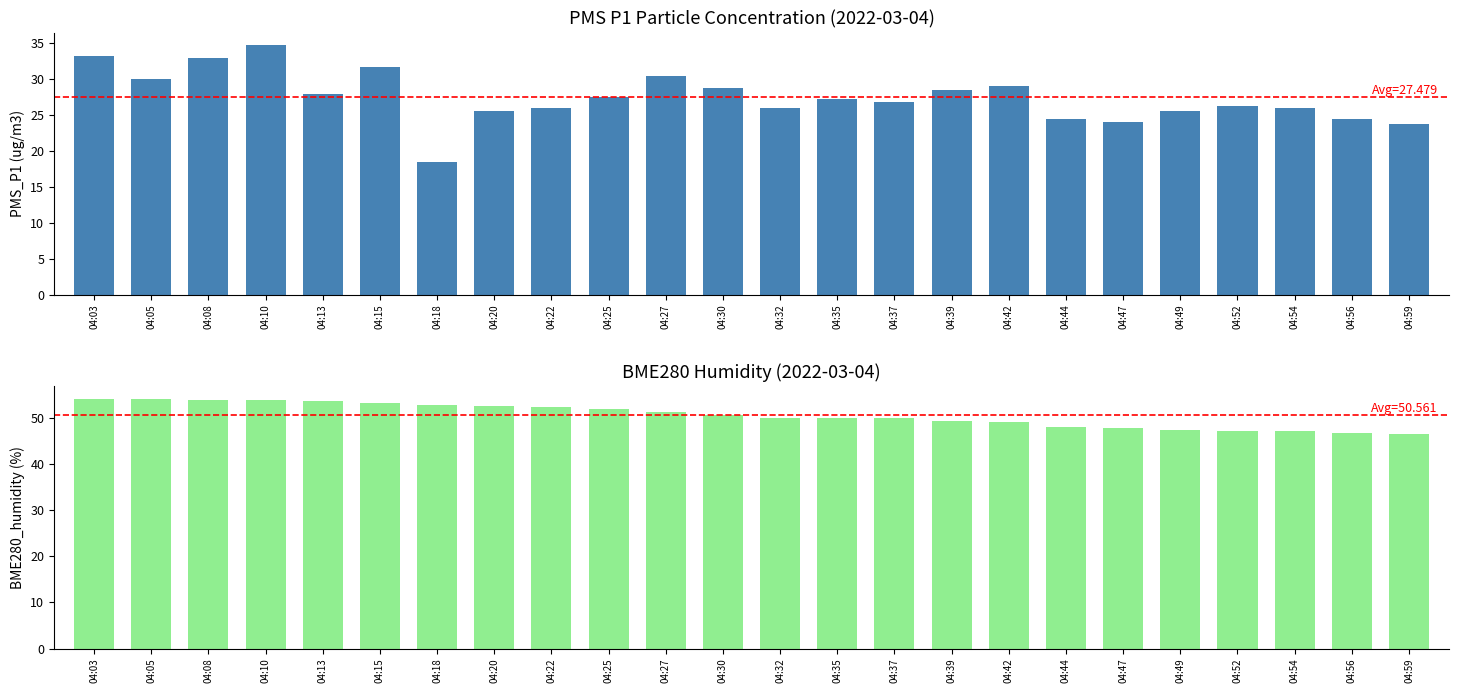

The BME280_humidity series shows 90.2 at 04:25. True or false?

False